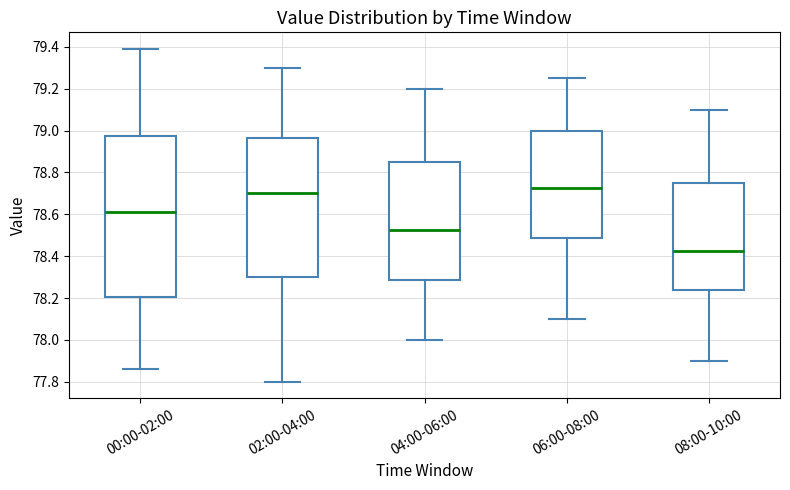

Reading left to right, transcribe this box plot: for each box, give where its median line is, the range the box spans, and where its two whiskers end, as read against the y-axis. The values are not printed on the chart, so give them approximately, as read against the axis.

00:00-02:00: median 78.62, box 78.20 to 78.98, whiskers 77.86 to 79.40
02:00-04:00: median 78.70, box 78.30 to 78.96, whiskers 77.80 to 79.30
04:00-06:00: median 78.52, box 78.28 to 78.86, whiskers 78.00 to 79.20
06:00-08:00: median 78.72, box 78.48 to 79.00, whiskers 78.10 to 79.26
08:00-10:00: median 78.42, box 78.24 to 78.76, whiskers 77.90 to 79.10